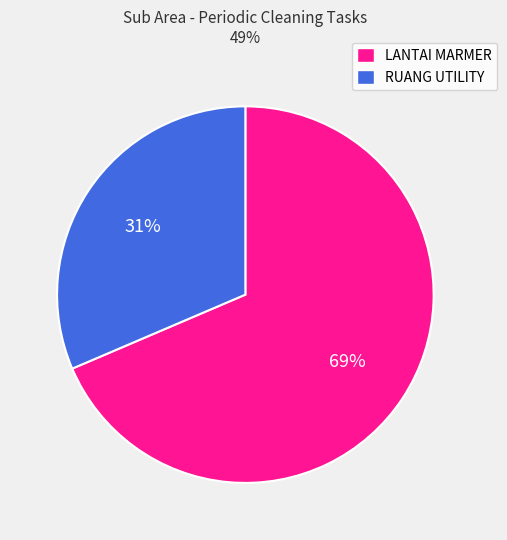

Count the number of slices in the pie.

2